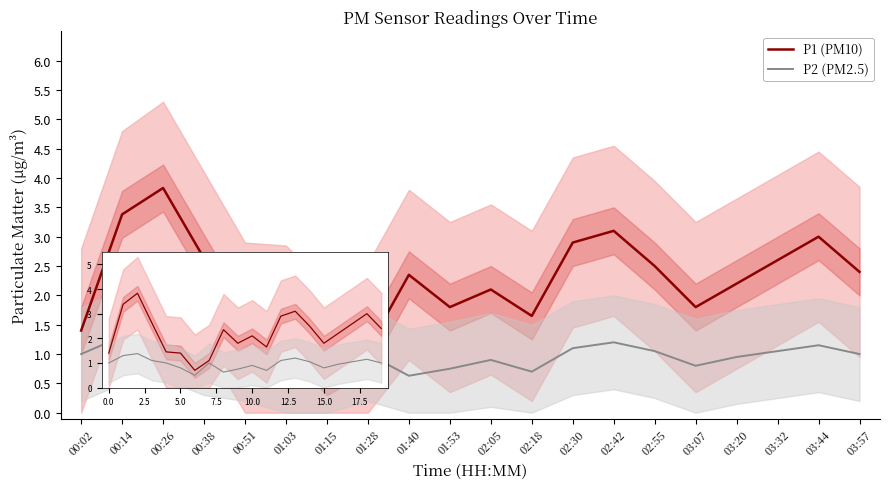

What is the total value across all series at 00:26?

5.2